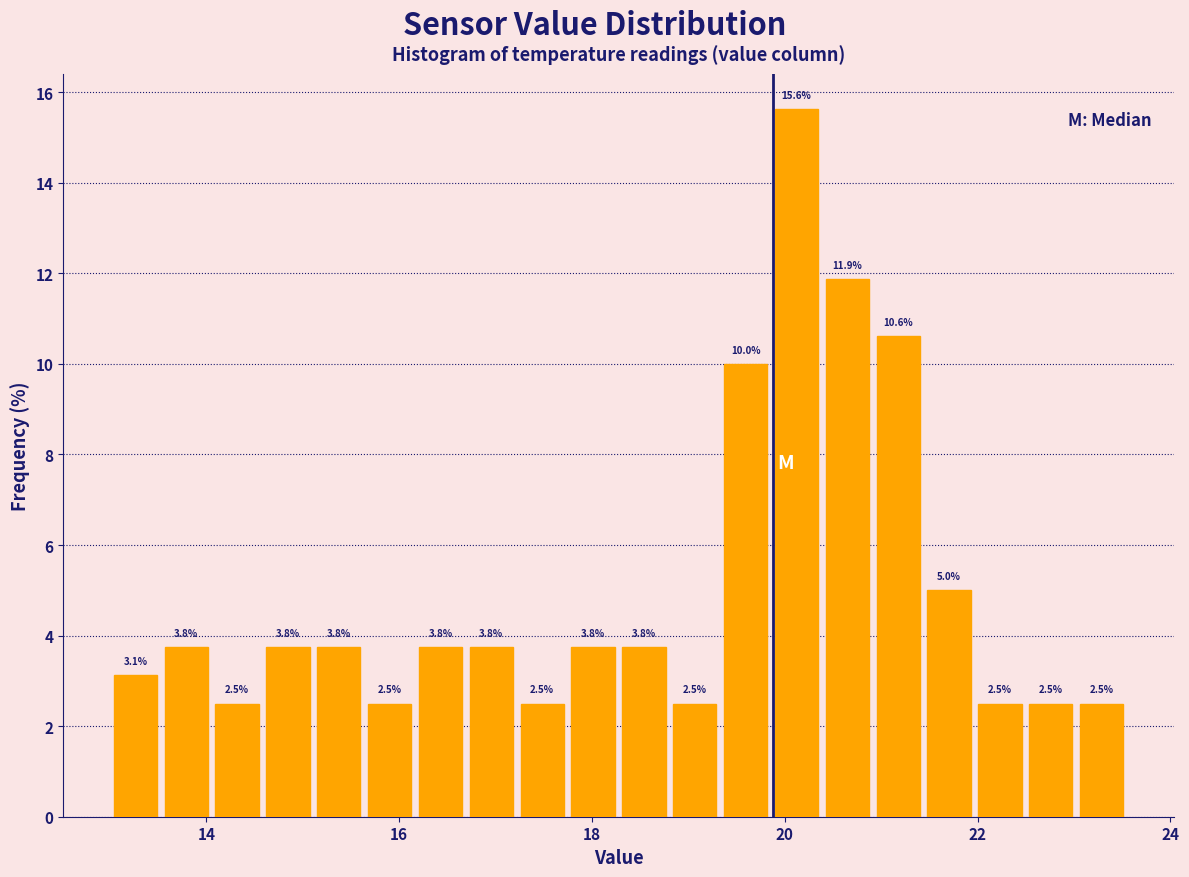

Around what value on the x-axis is the tallest bar? Give the approximate position of its centre, as read against the axis.

20.2